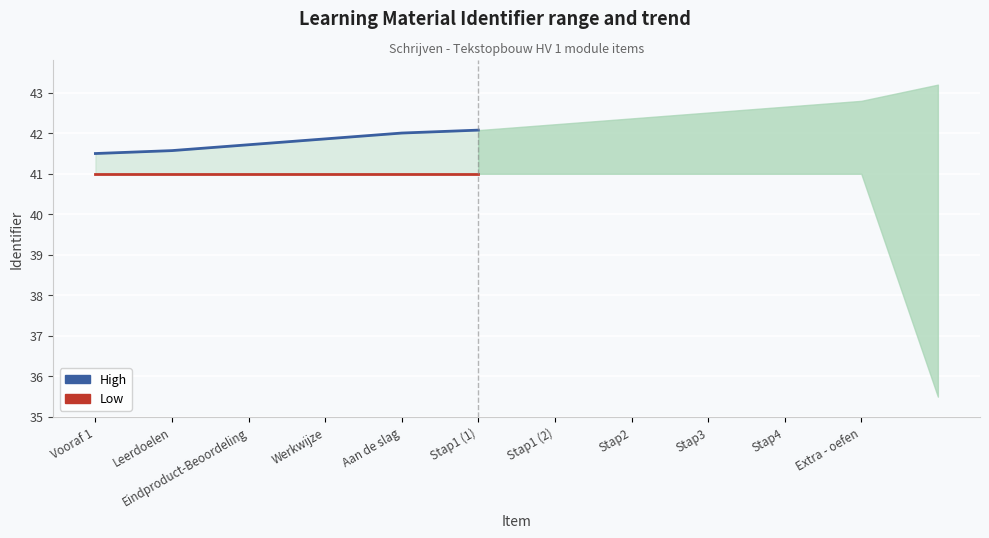

How many data points does each series have?

6